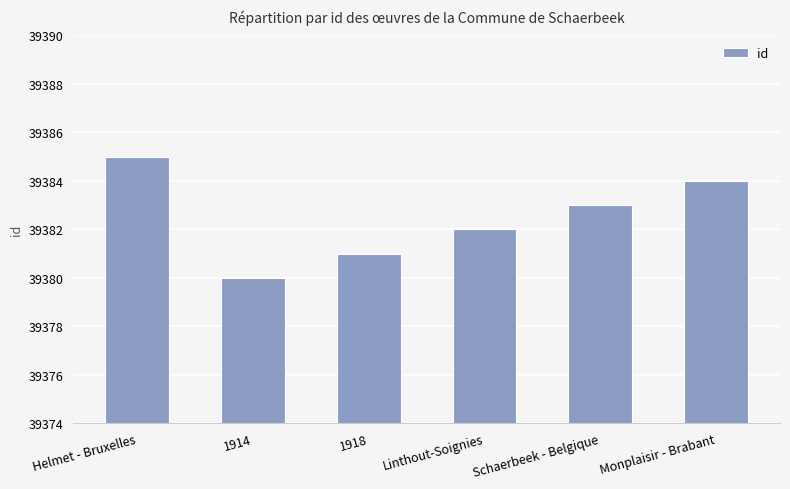

What is the value of the 5th bar from the left?

39383